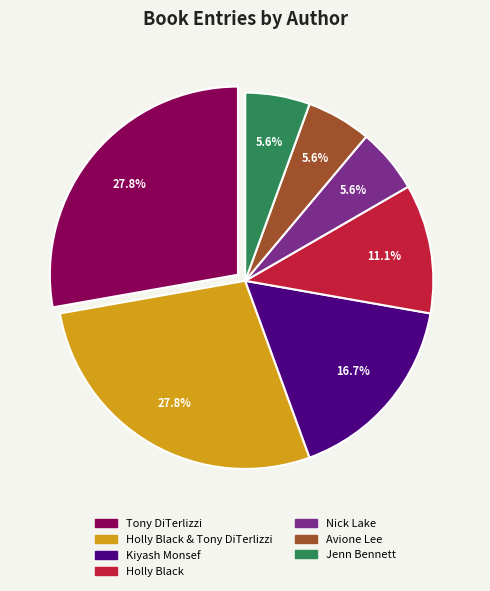

Between Tony DiTerlizzi and Holly Black, which is larger?

Tony DiTerlizzi